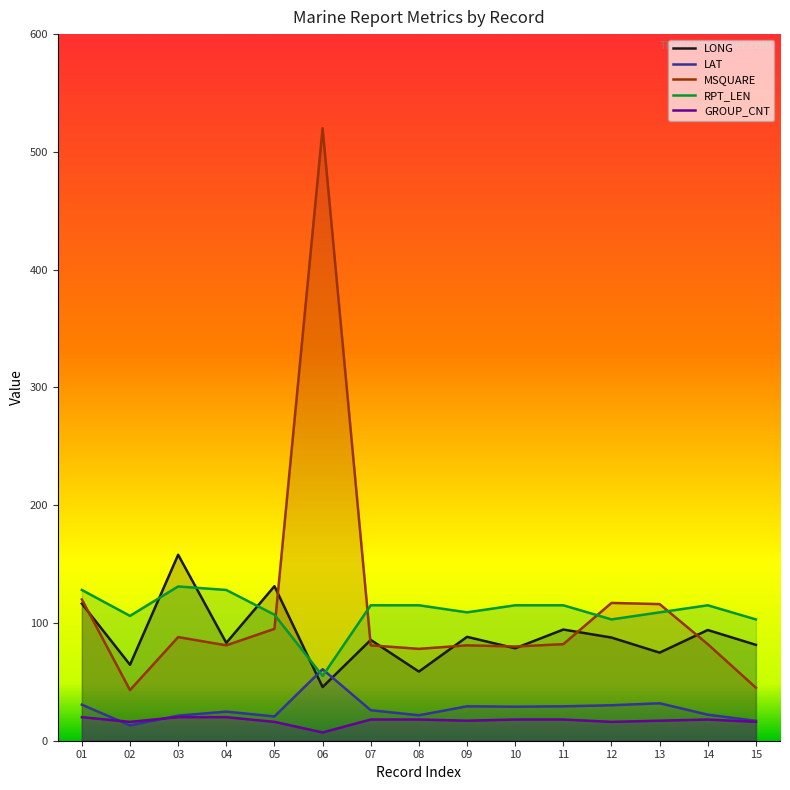

What is the value of the MSQUARE point at the 14th from the left?

82.0